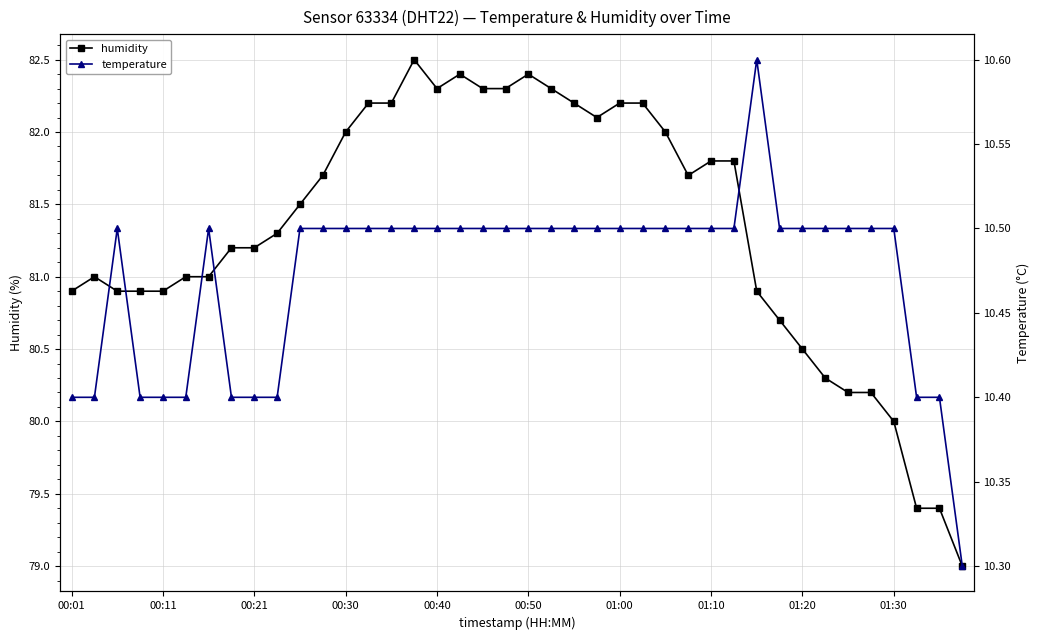

Count the temperature values in the range 10 to 11.

40